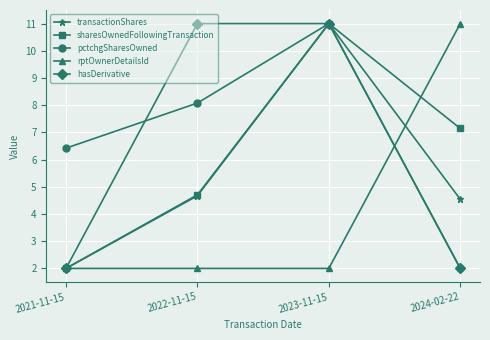

What is the sum of the rptOwnerDetailsId values at 2023-11-15 and 2022-11-15?

4.0